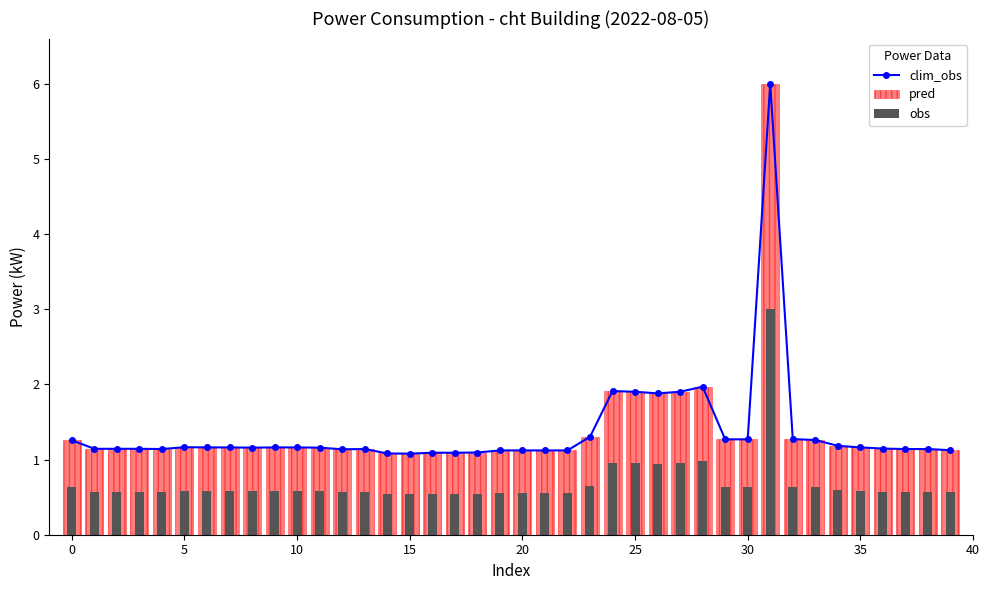

What is the difference between the maximum and minimum values in the clim_obs series?

4.9